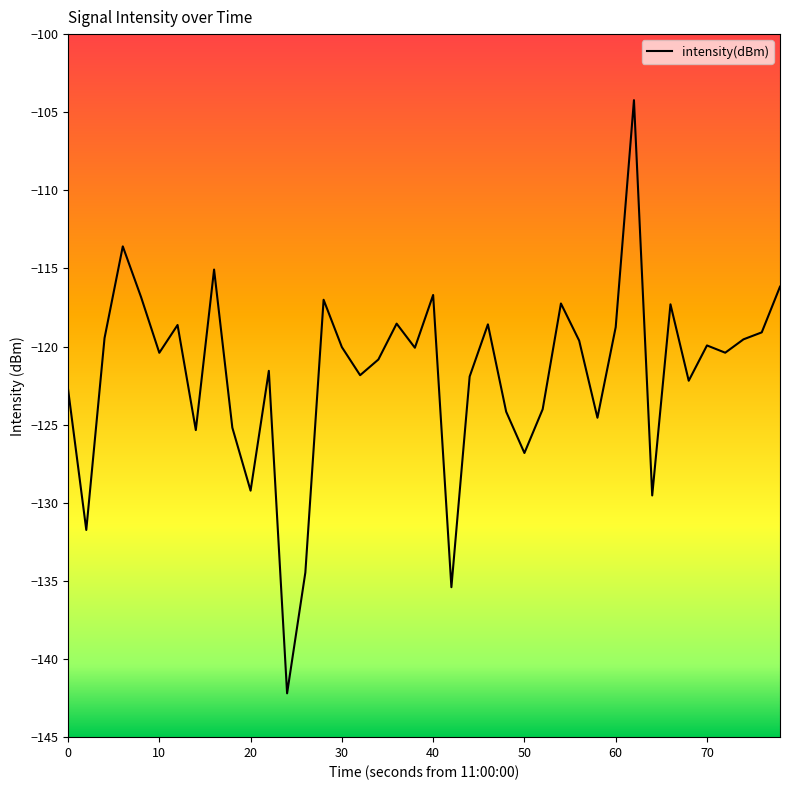

What is the difference between the second highest and minimum values?

28.6